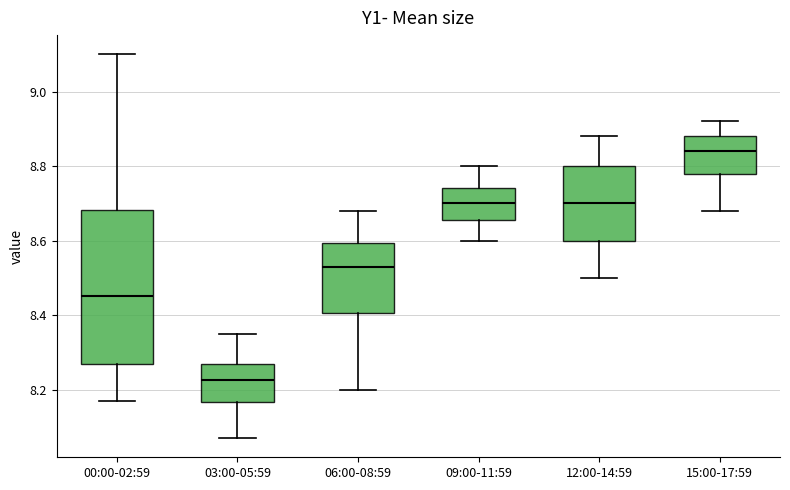

Which box's median line is the lowest?

03:00-05:59